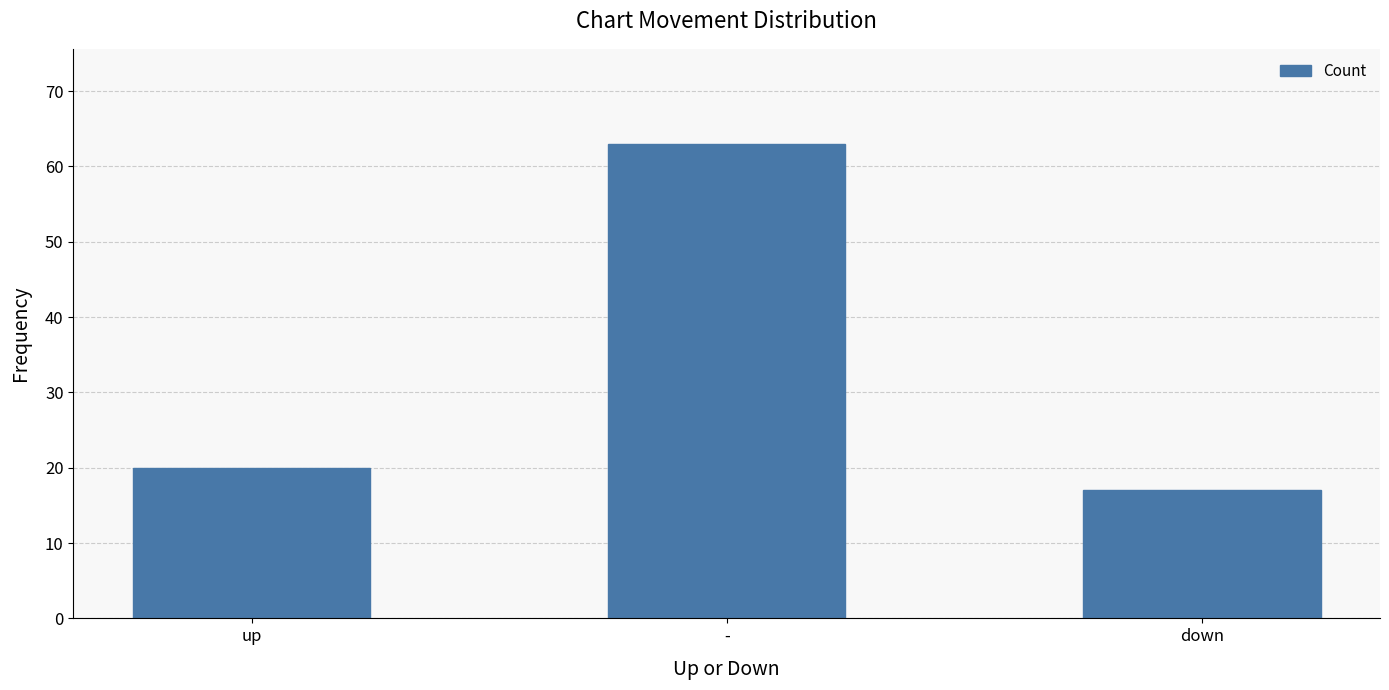

What is the smallest value displayed?

17